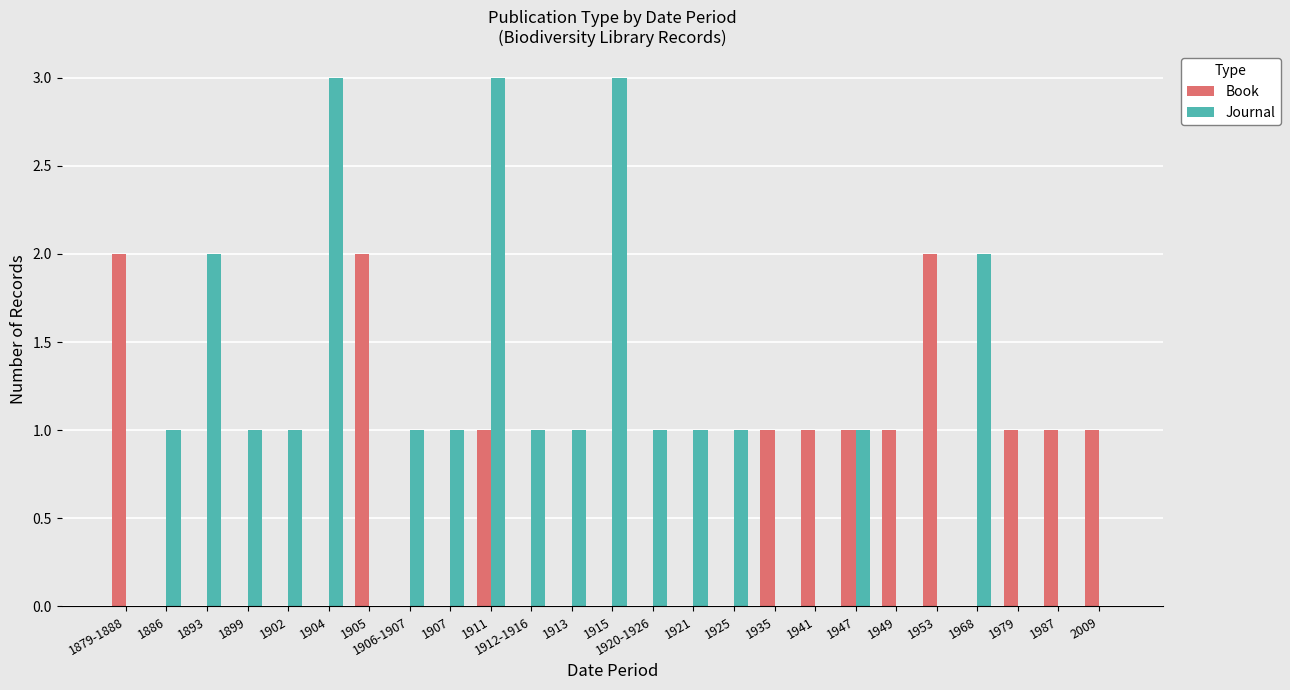

What is the maximum value for Journal?

3